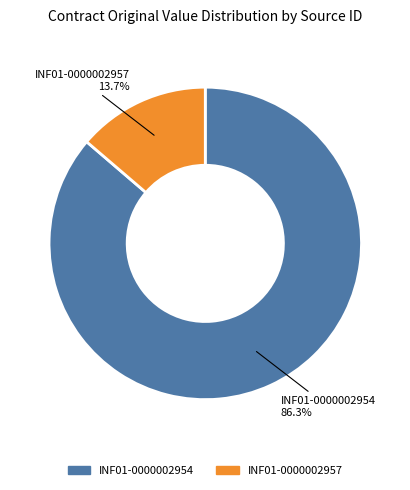

What is the majority slice?

INF01-0000002954